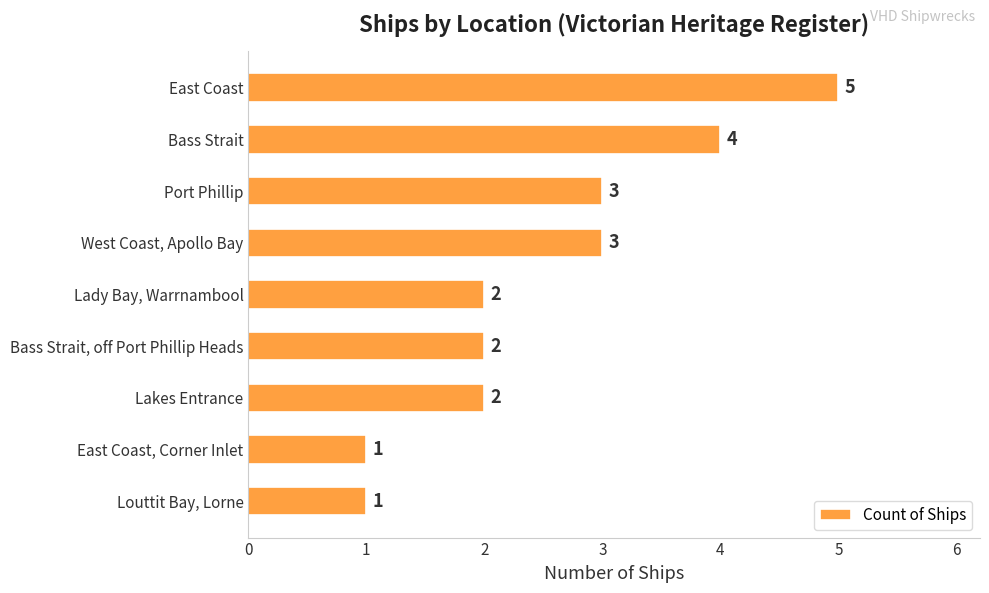

What is the ratio of the value at Lakes Entrance to the value at Louttit Bay, Lorne?

2.0